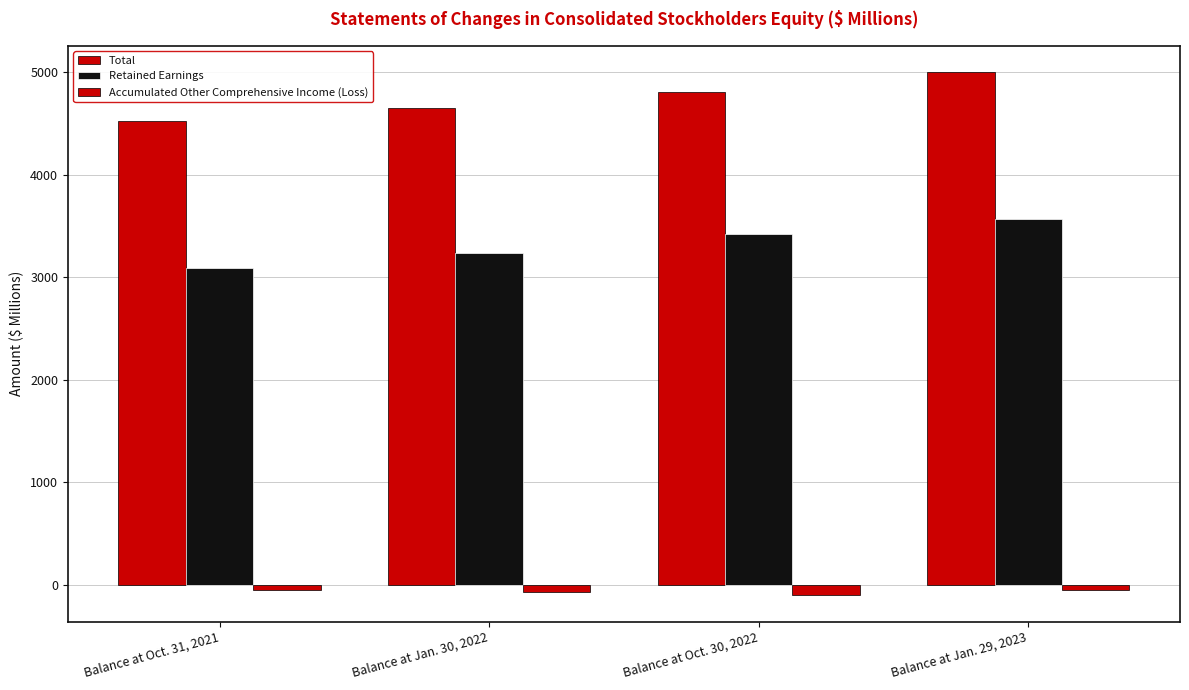

True or false: Accumulated Other Comprehensive Income (Loss) has a value of -49.4 at Balance at Oct. 31, 2021.

True